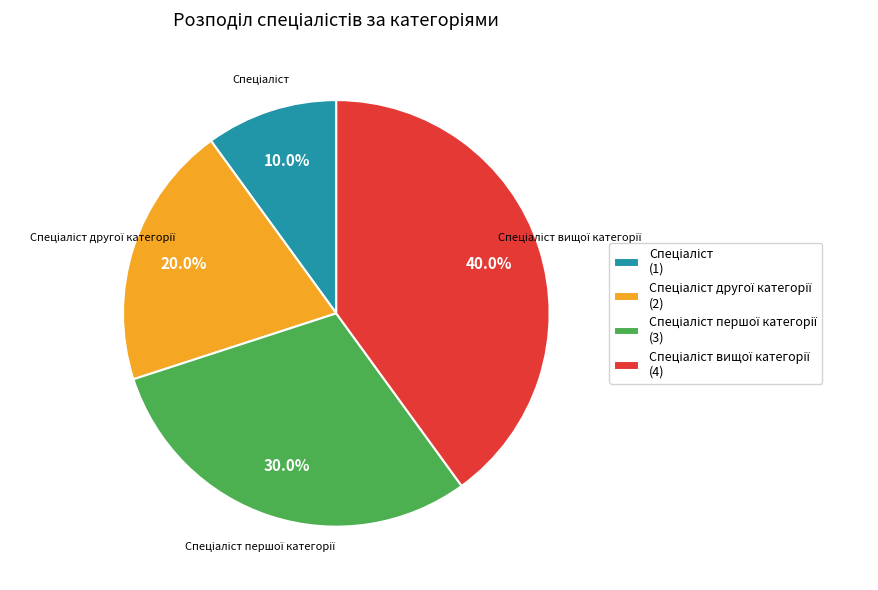

Does any single category account for the majority?

No